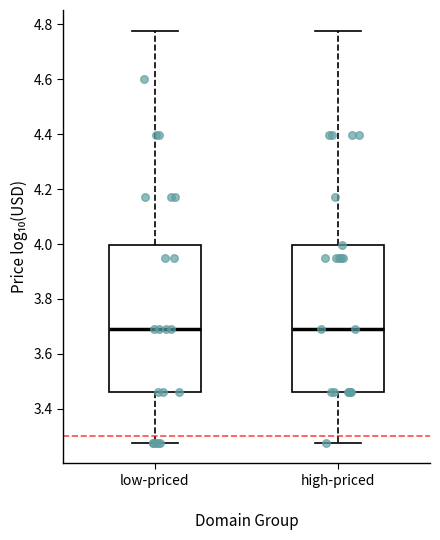

Reading left to right, read every box against the y-axis: the position of its median line, the range the box covers, and the ends of its whiskers. The values are not printed on the chart, so give them approximately, as read against the axis.

low-priced: median 3.68, box 3.46 to 4.00, whiskers 3.28 to 4.78
high-priced: median 3.68, box 3.46 to 4.00, whiskers 3.28 to 4.78